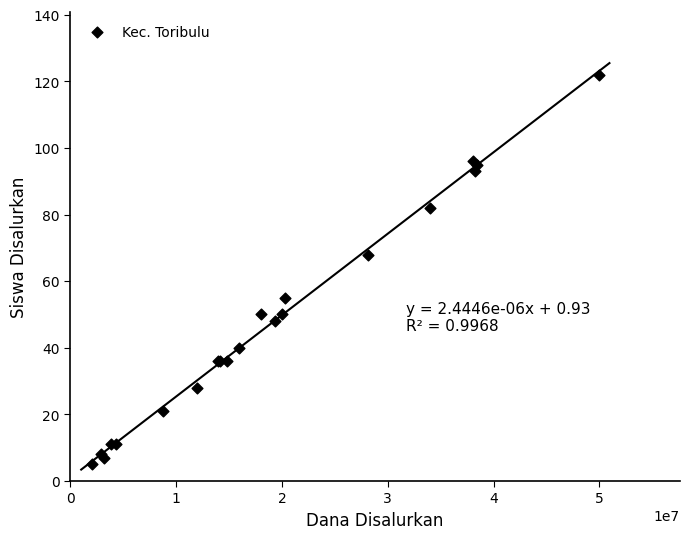

What Y value in the scatter plot is closest to 63?

68